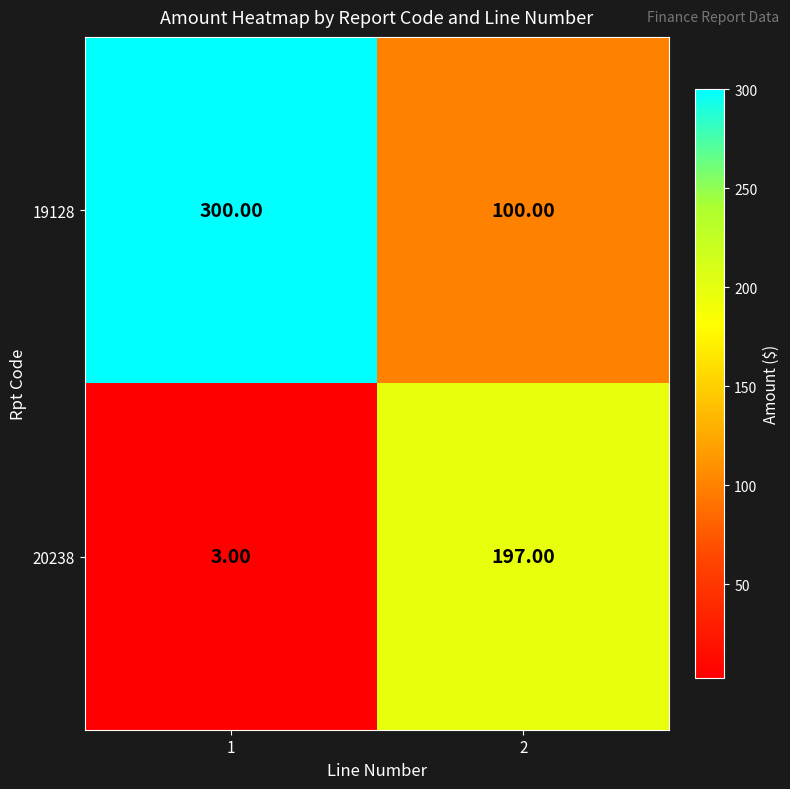

Which series has the largest total across all categories?

19128